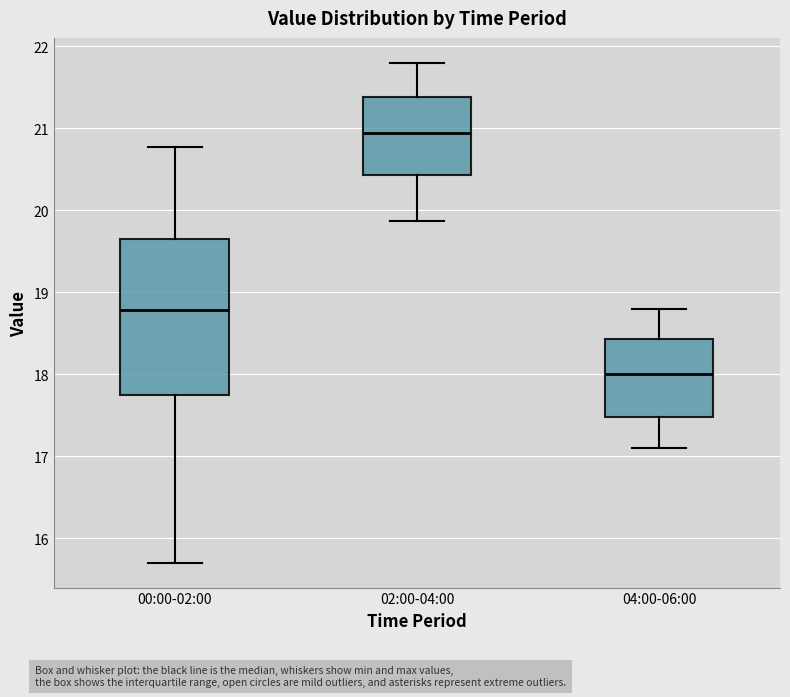

Which box's median line is the highest?

02:00-04:00